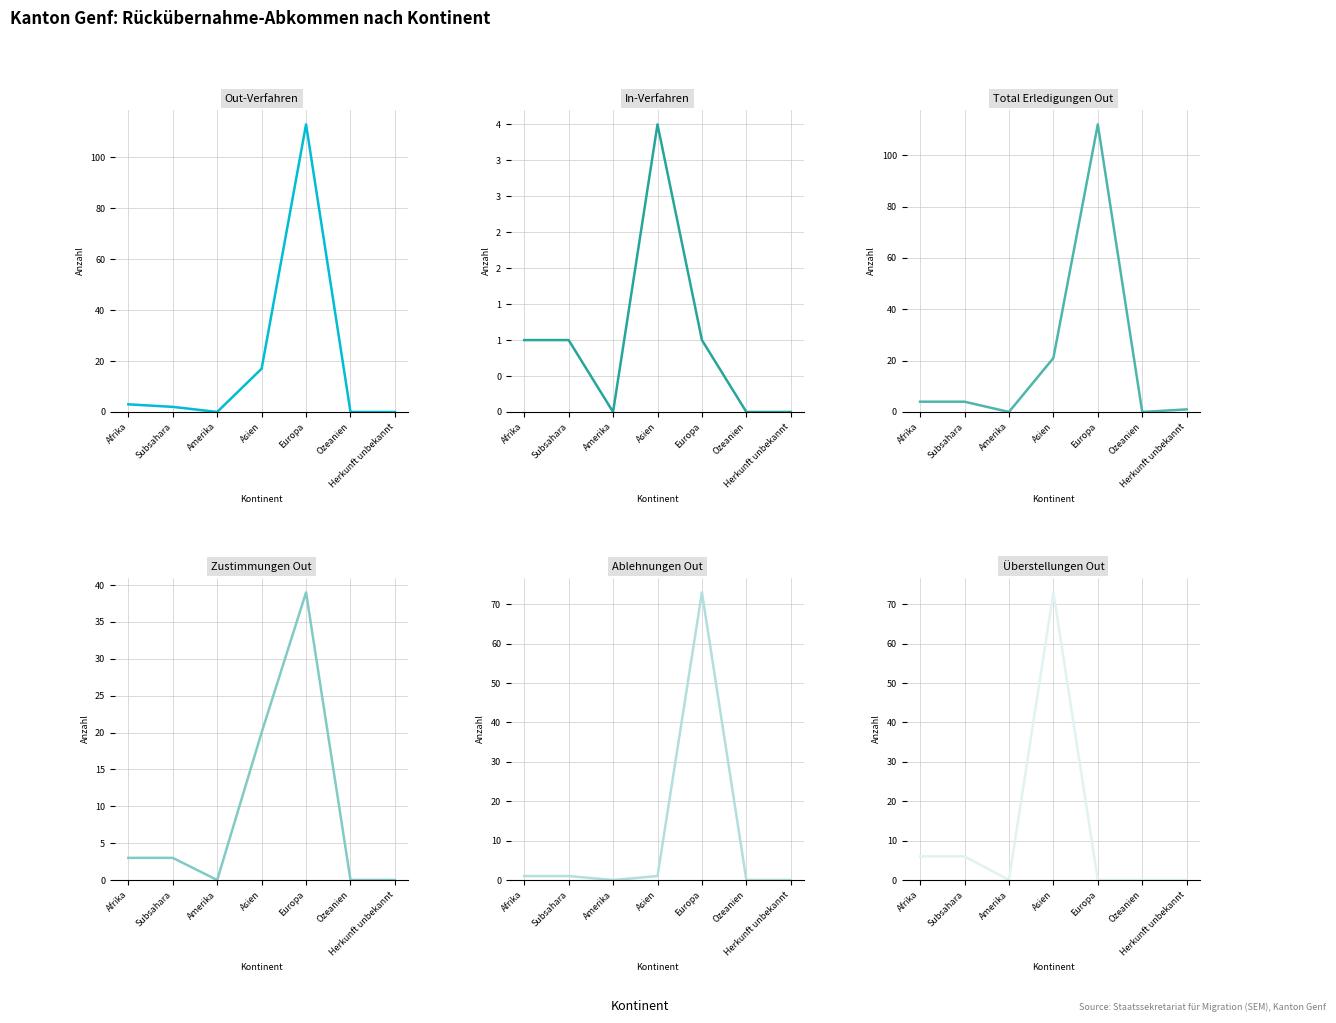

Where does the Zustimmungen Out series first go above 3?

Asien